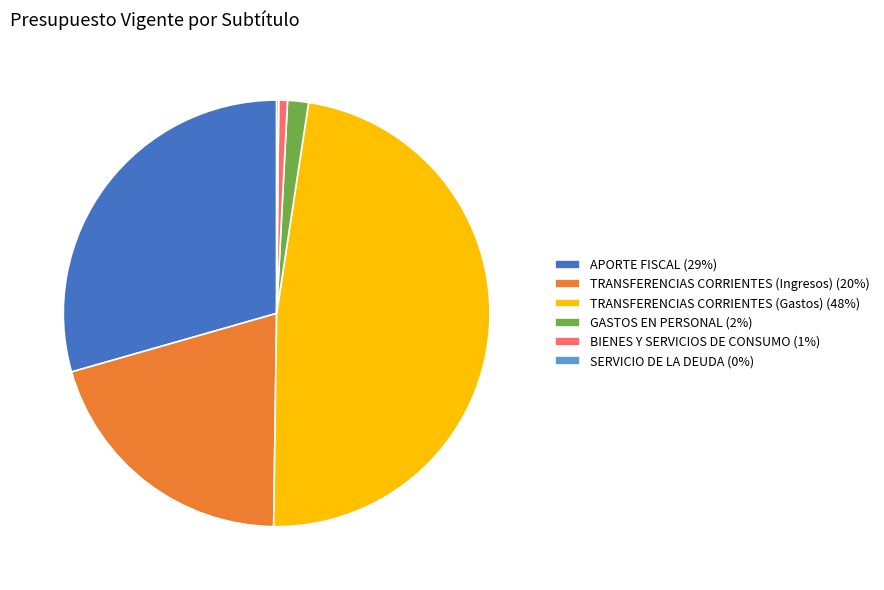

Does BIENES Y SERVICIOS DE CONSUMO (1%) account for over 50% of the chart?

No